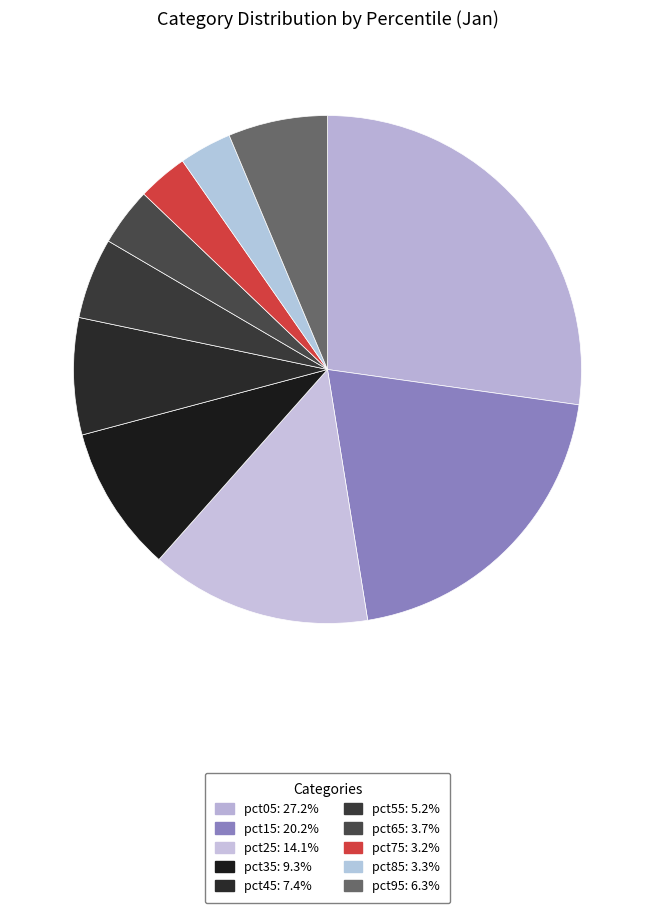

How many slices are in this pie chart?

10